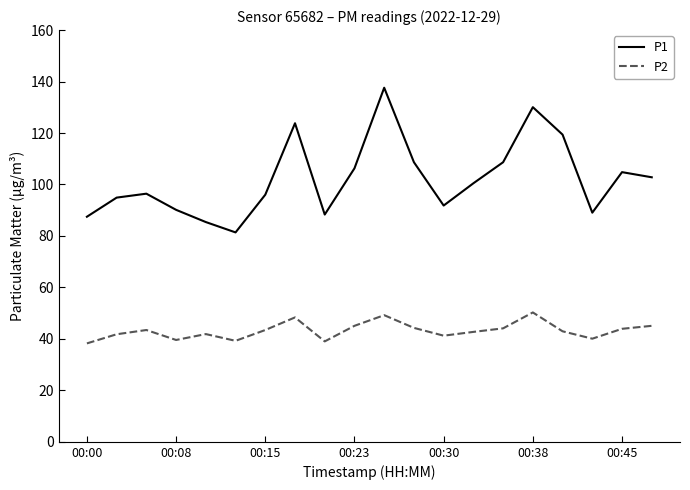

How many interior local valleys does the P1 series have?

4